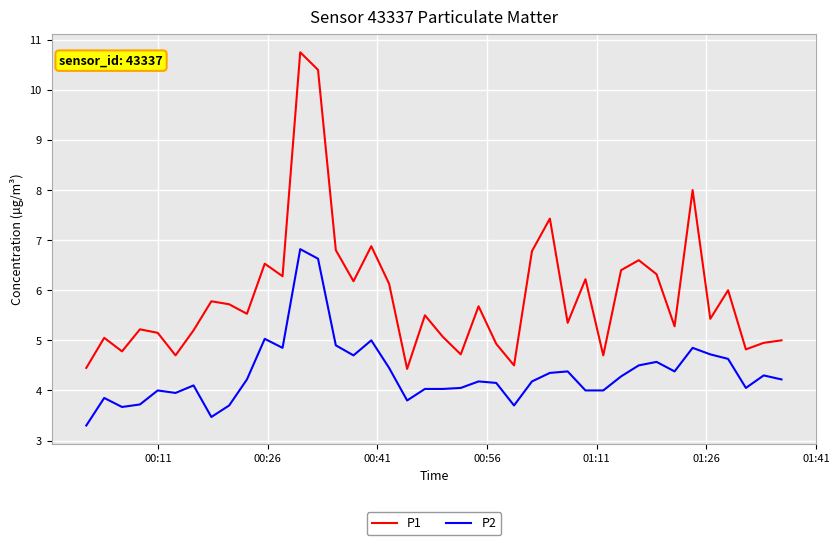

Which series has the largest range (max minus min)?

P1